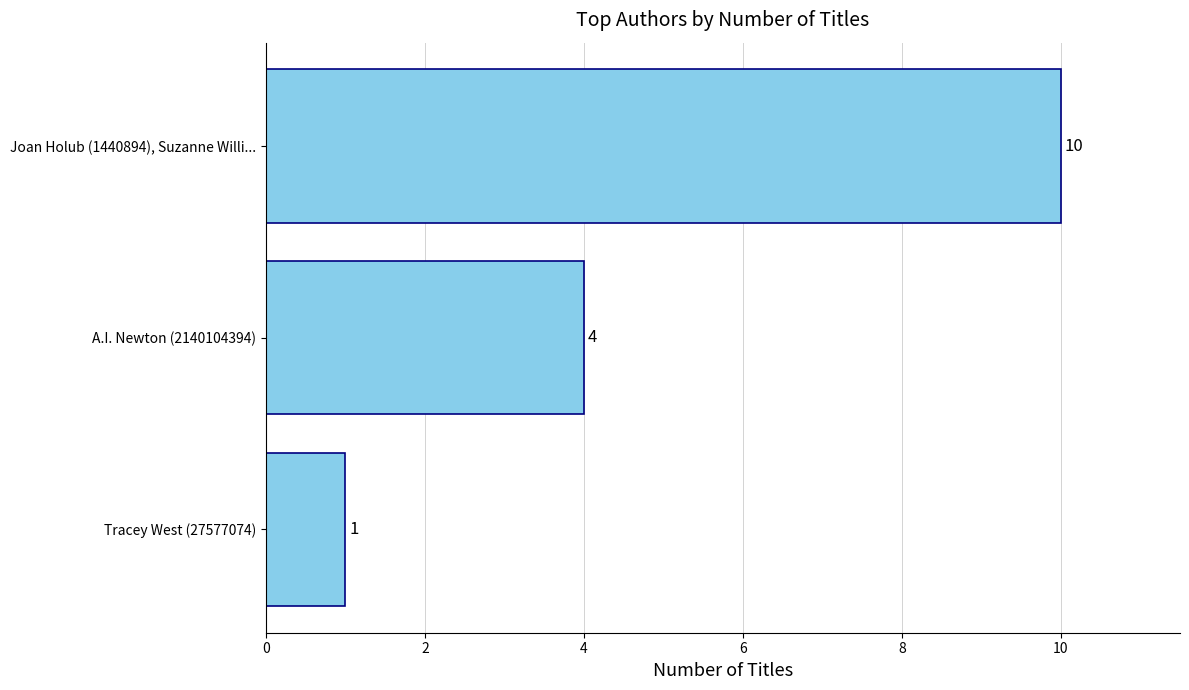

Reading top to bottom, extract all data points from this chart.

Joan Holub (1440894), Suzanne Willi...=10	A.I. Newton (2140104394)=4	Tracey West (27577074)=1